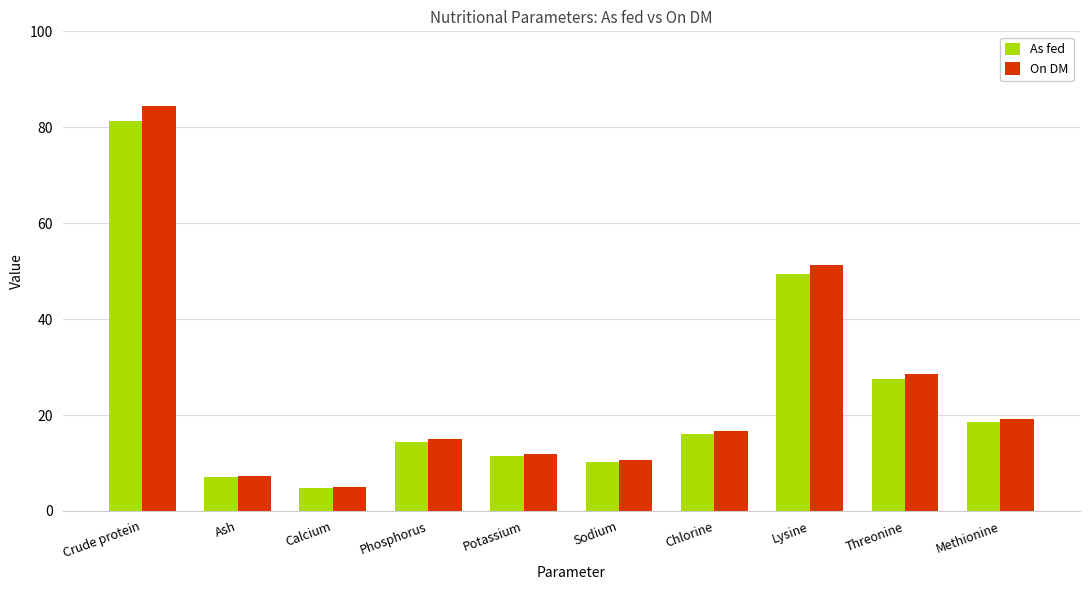

What is the sum of all As fed values?

240.6